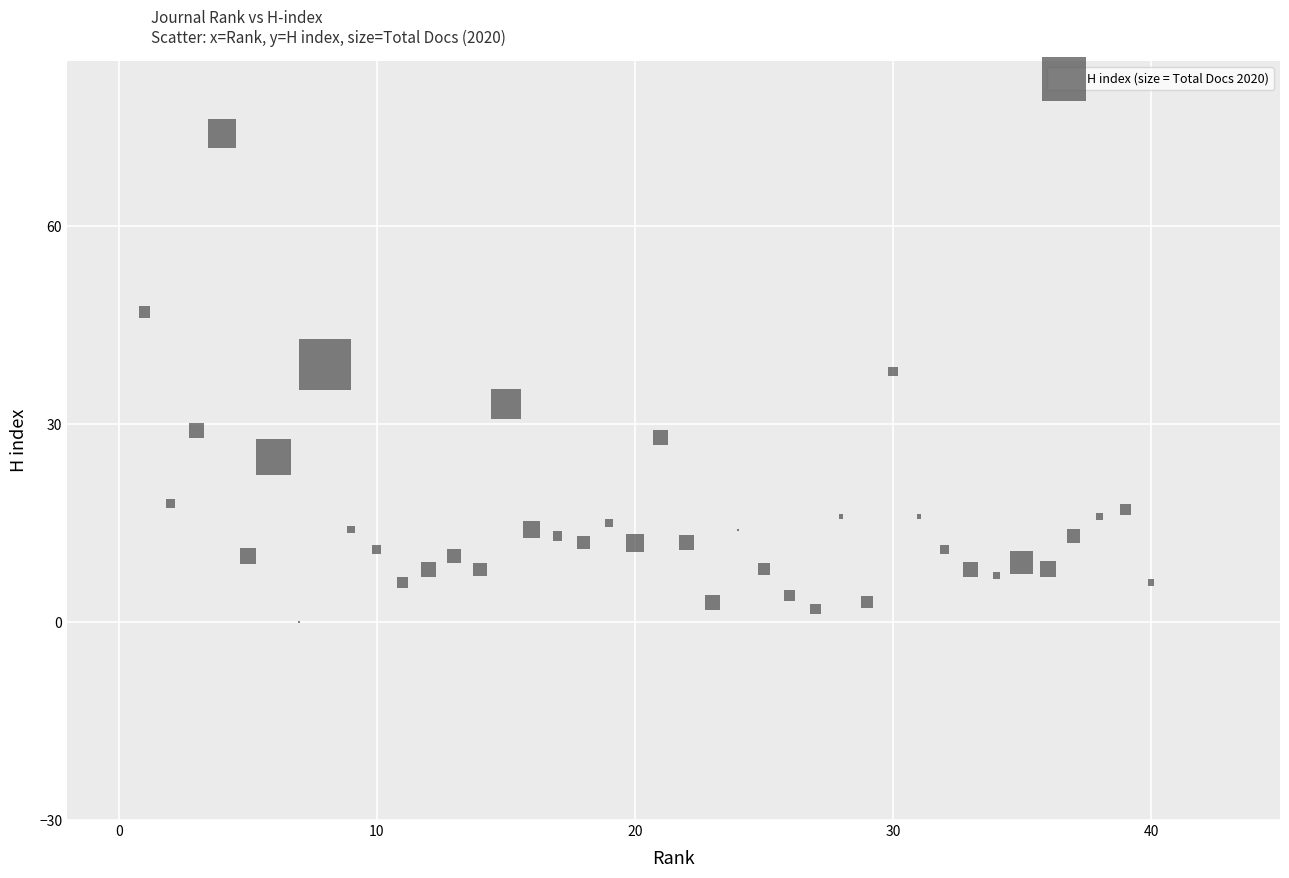

What is the range of X values (max minus min)?

39